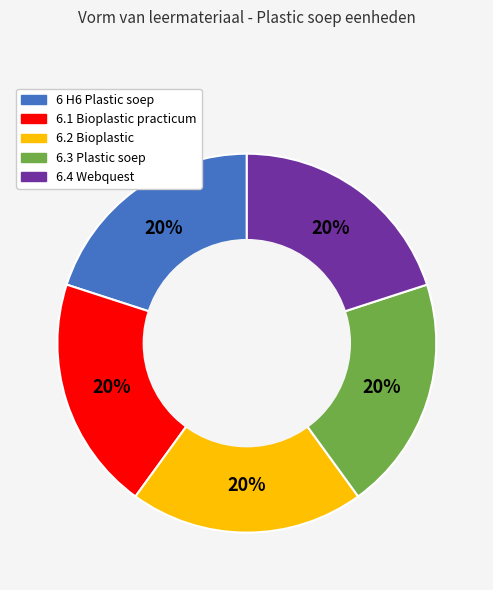

Do 6.2 Bioplastic and 6.1 Bioplastic practicum together represent more than half of the pie?

No